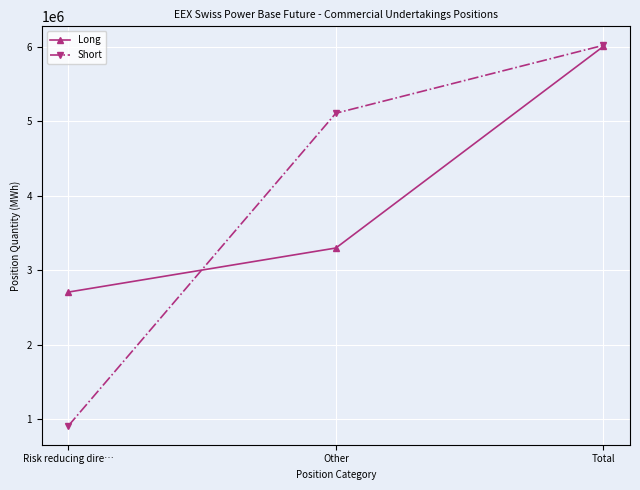

At which label is Long closest to 4352248?

Other